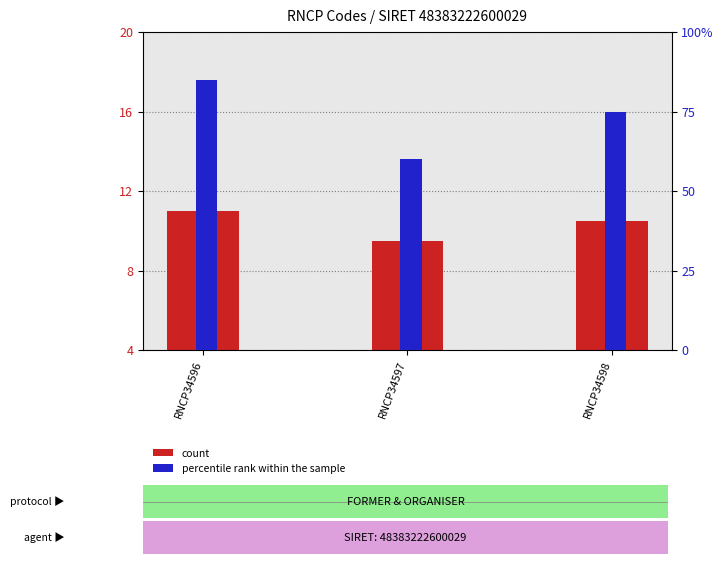

What is the smallest value displayed?

0.6